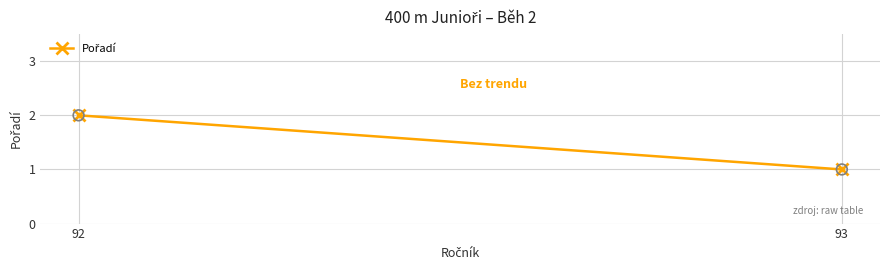

Count the number of points in this scatter plot.

2